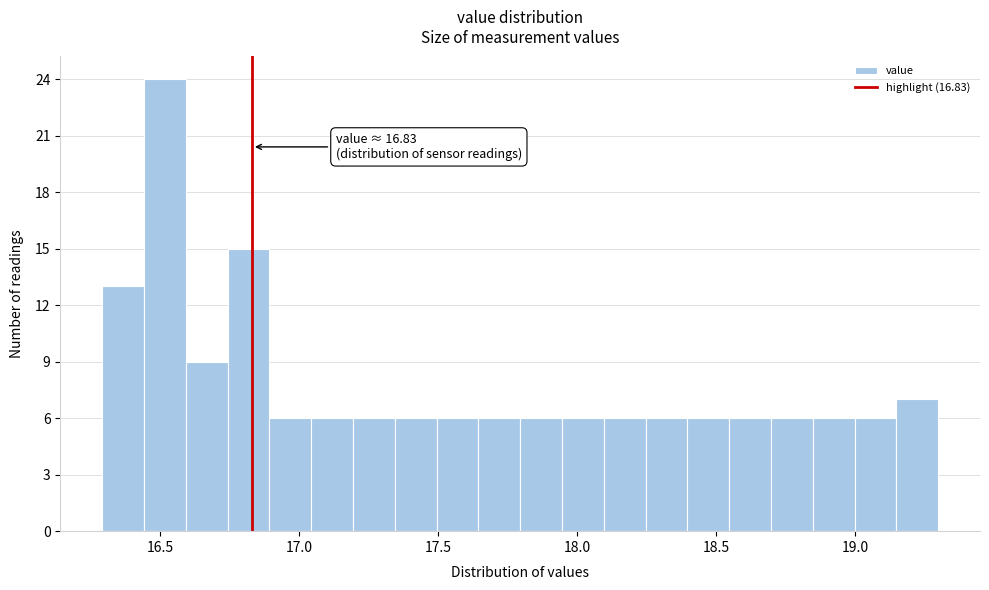

Read against the x-axis, roughly where is the centre of the tallest bar?

16.50